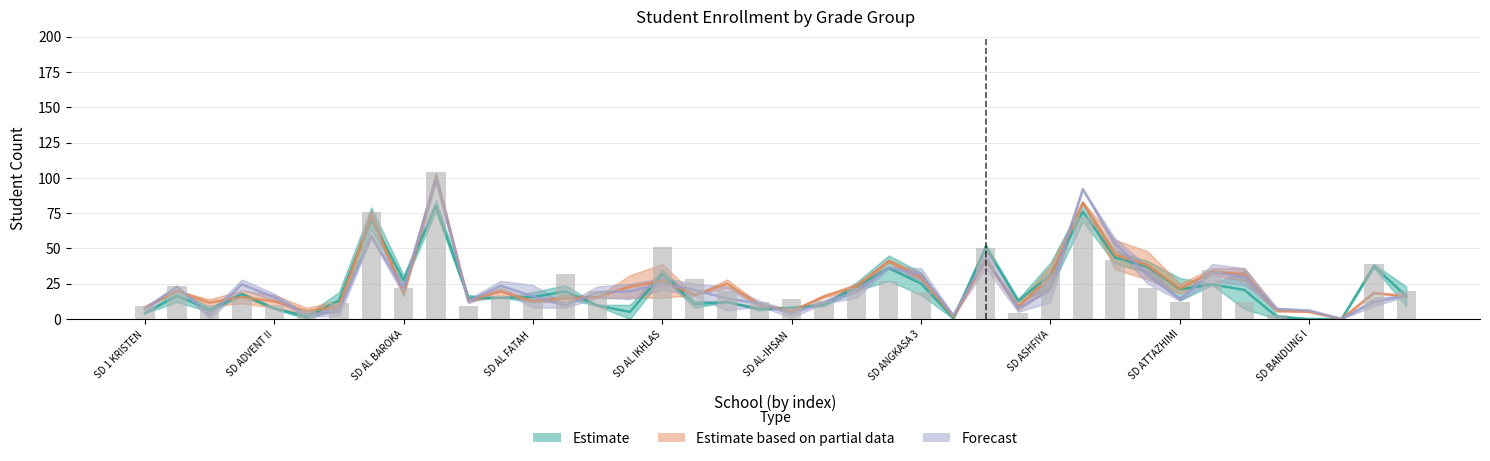

What is the greatest value displayed?

104